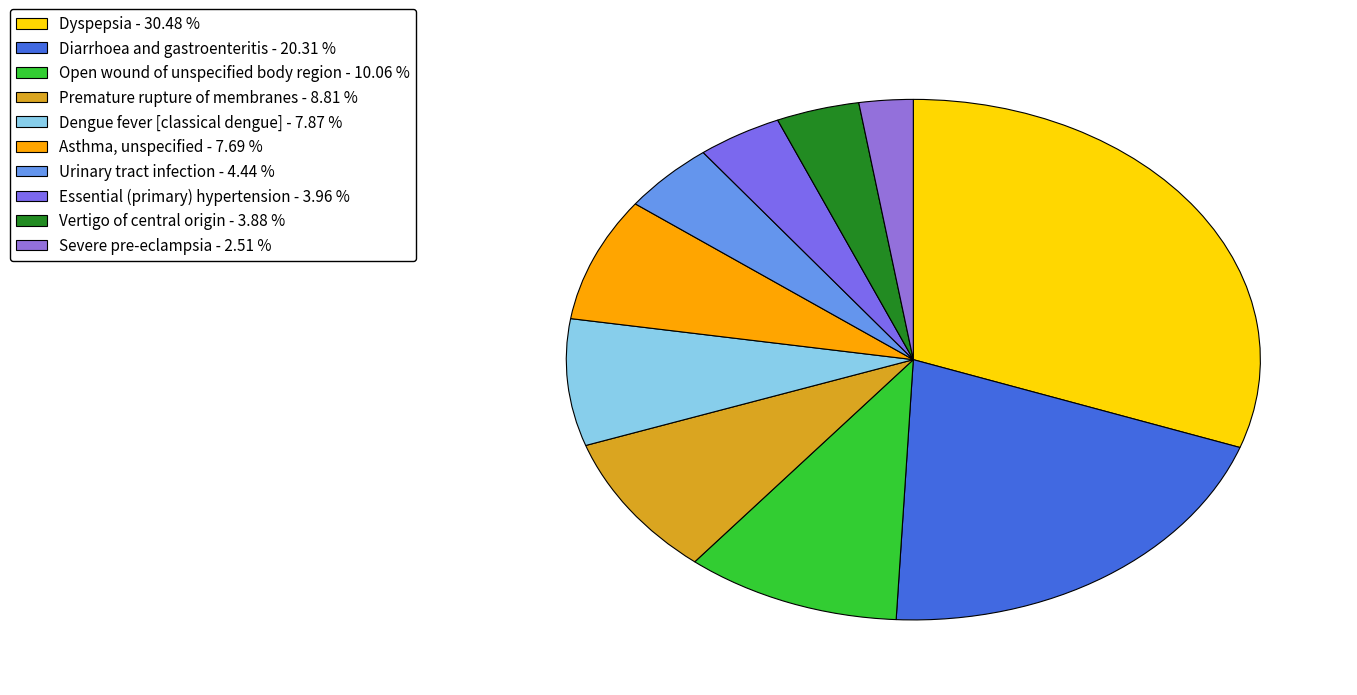

Rank the categories by value from highest to lowest.

Dyspepsia, Diarrhoea and gastroenteritis, Open wound of unspecified body region, Premature rupture of membranes, Dengue fever [classical dengue], Asthma, unspecified, Urinary tract infection, Essential (primary) hypertension, Vertigo of central origin, Severe pre-eclampsia